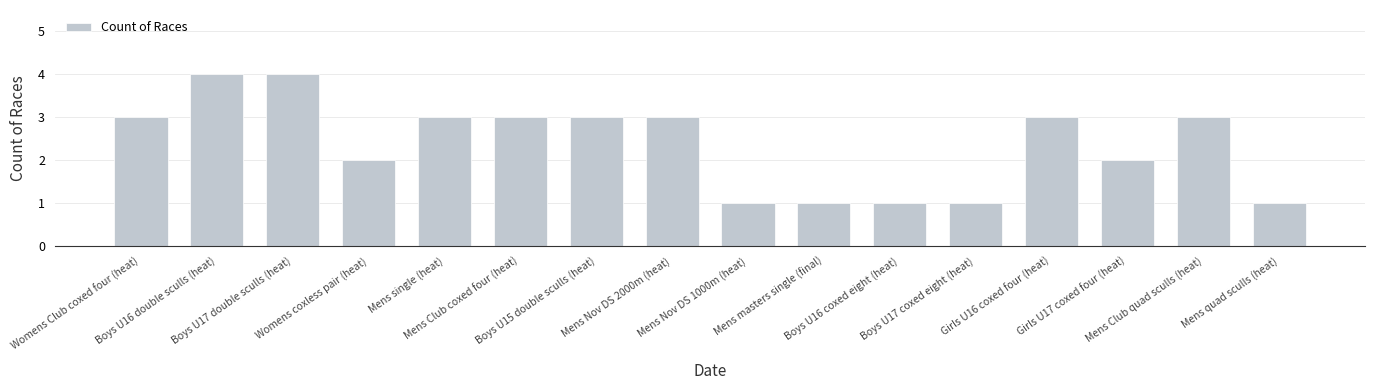

True or false: the data shows 2 at Girls U17 coxed four (heat).

True